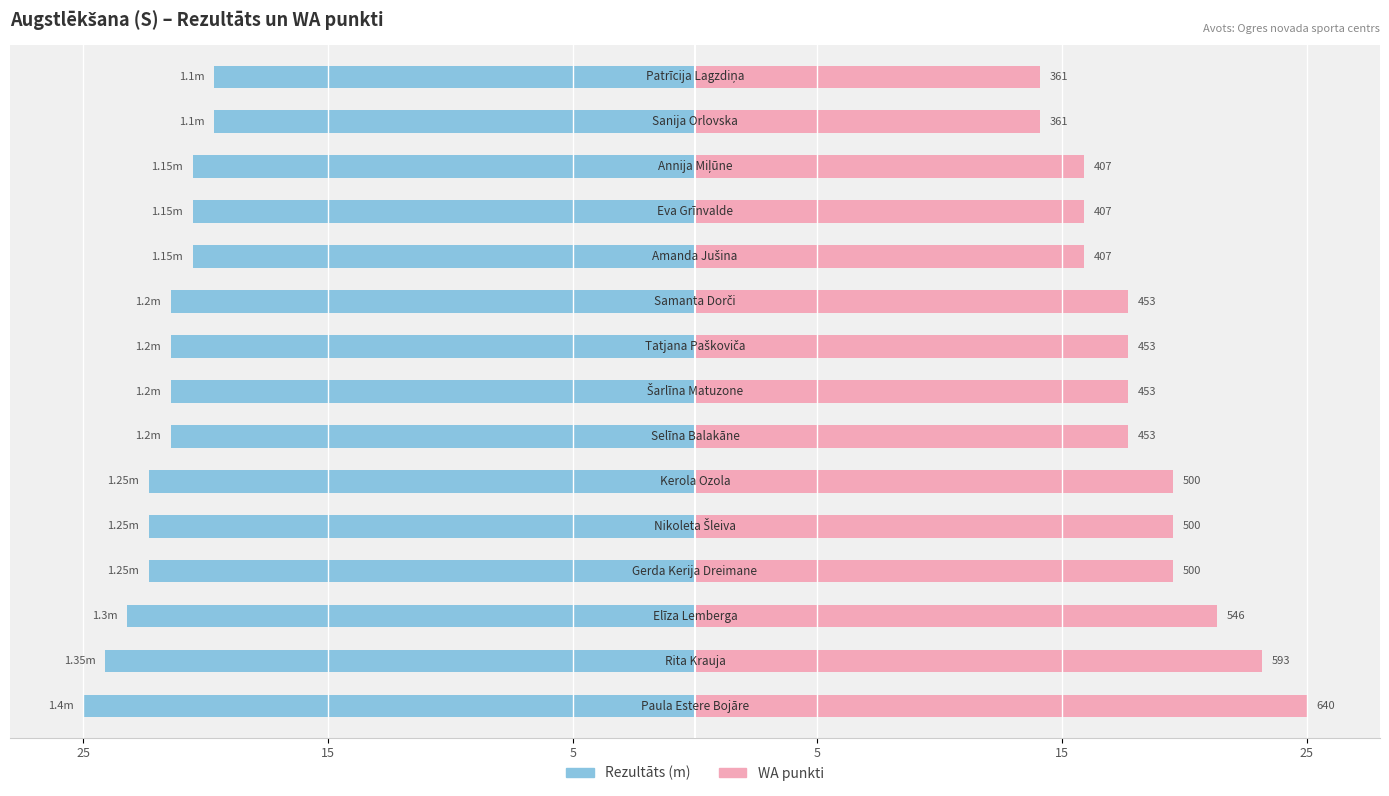

True or false: WA punkti has a value of 15.9 at 11.

True